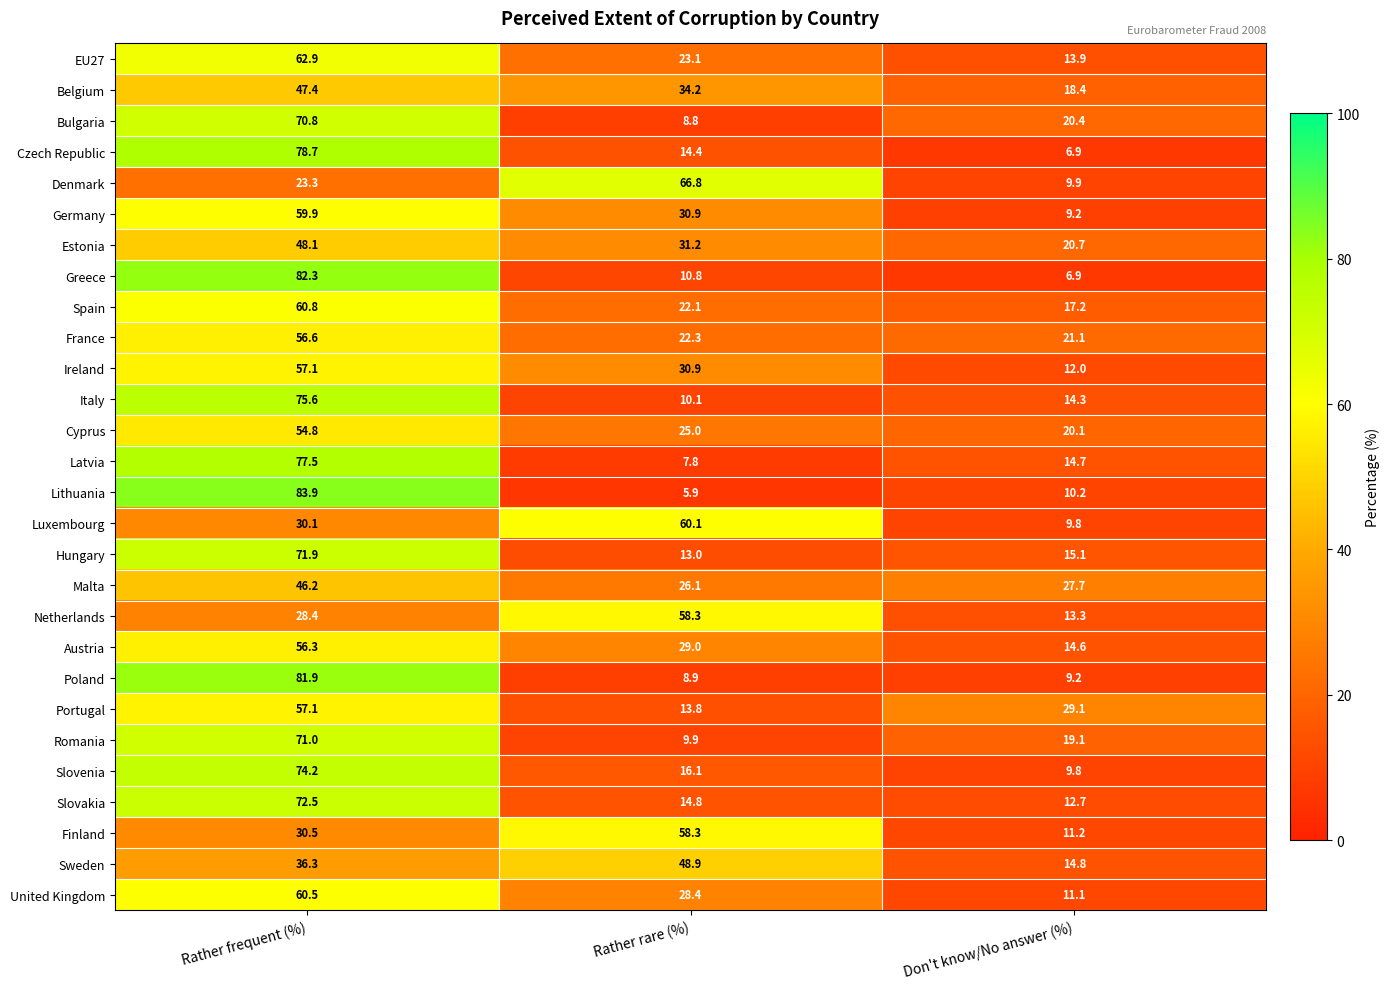

Rank the categories by EU27 value from lowest to highest.

Don't know/No answer (%), Rather rare (%), Rather frequent (%)